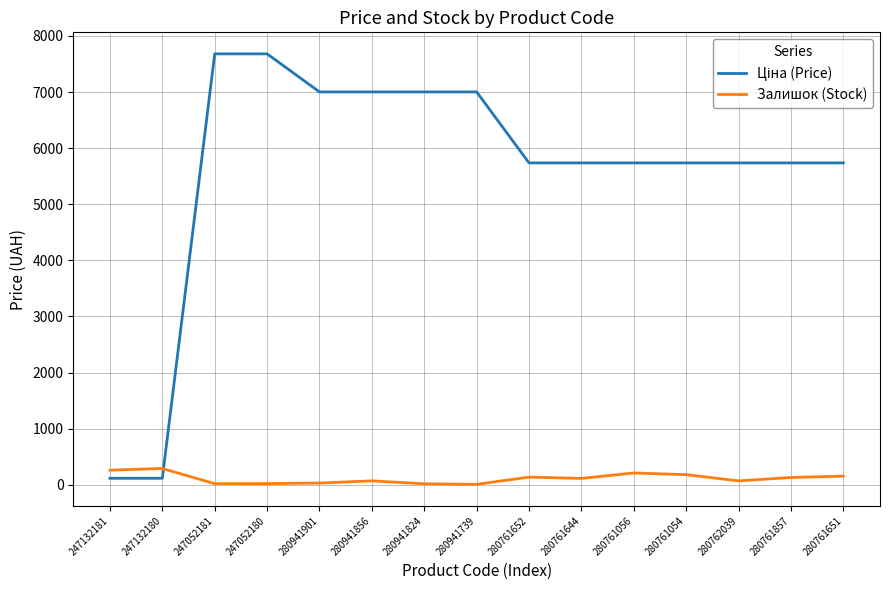

What is the difference between the maximum and minimum values in the Залишок (Stock) series?

282.0